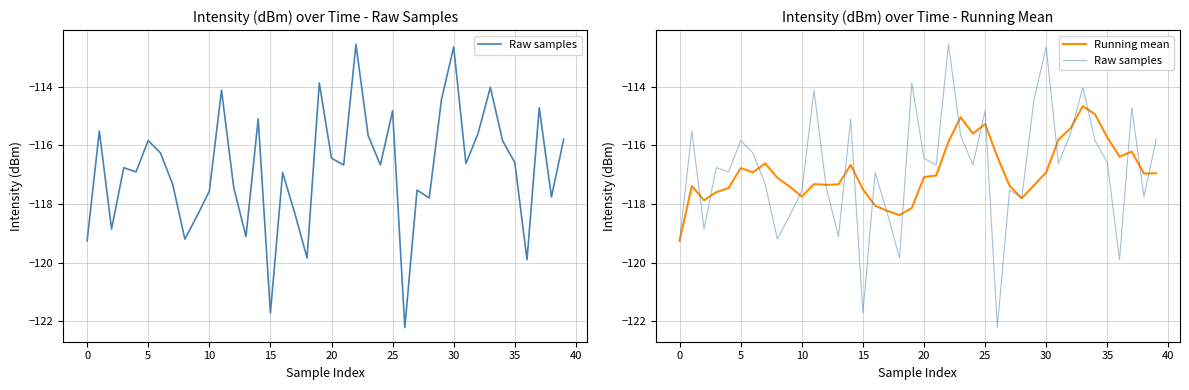

Rank the series at 33 from lowest to highest value.

Running mean, Raw samples